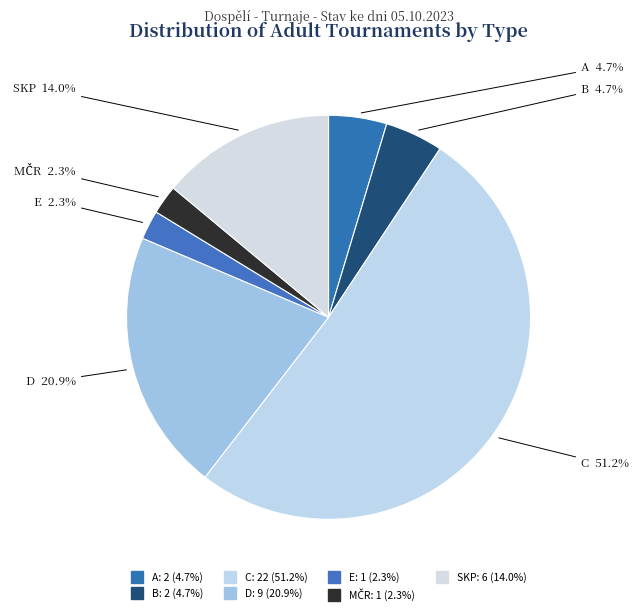

How many slices are in this pie chart?

7